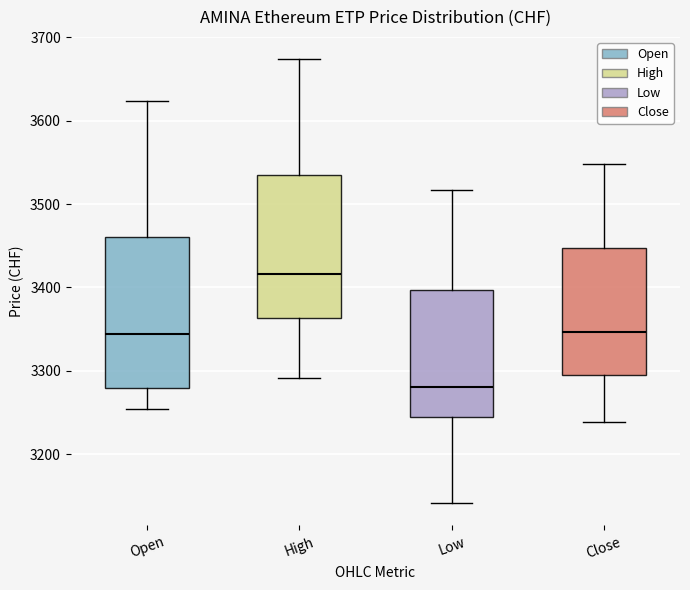

Where does the median line of the box for Open sit on the y-axis? The values are not printed on the chart, so give them approximately, as read against the axis.

3340